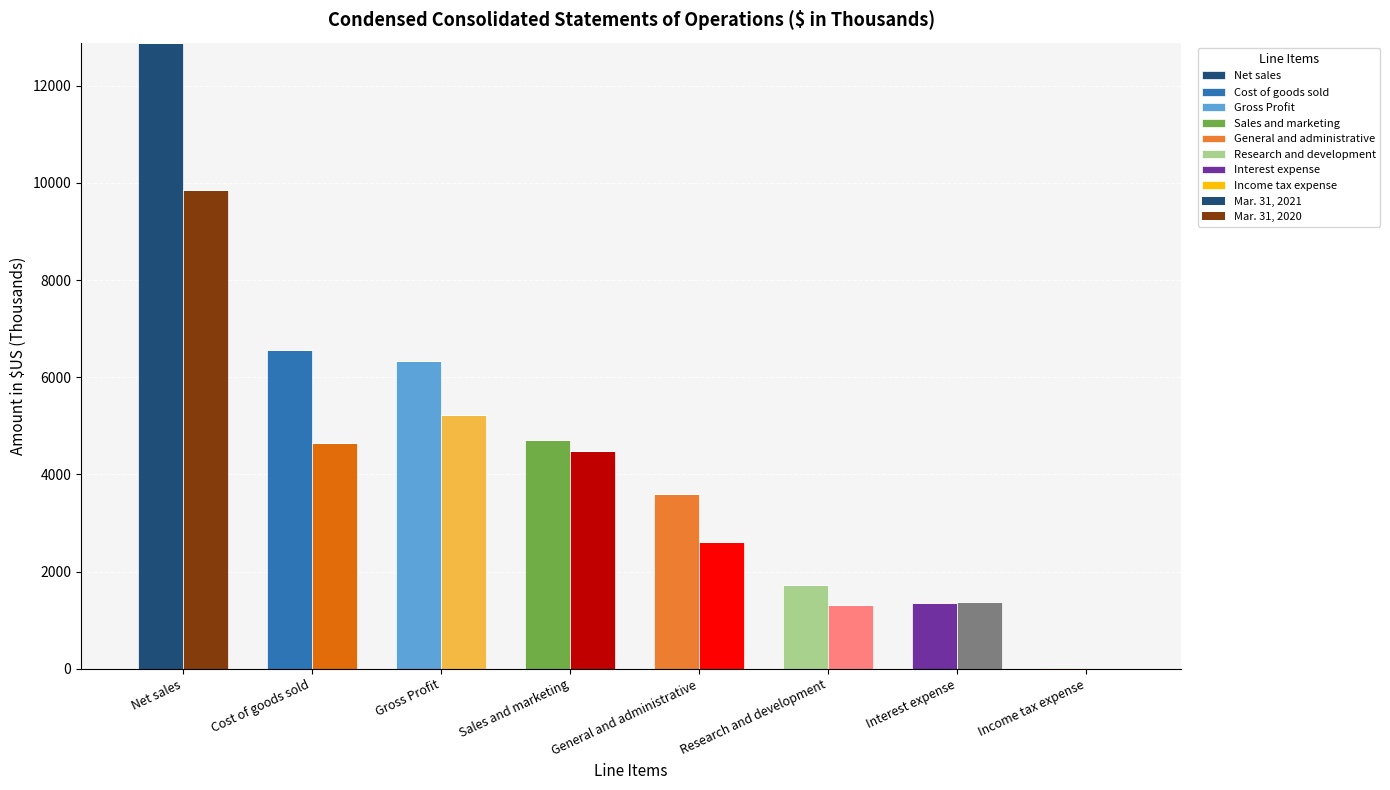

At which label is Mar. 31, 2021 closest to 6448?

Cost of goods sold